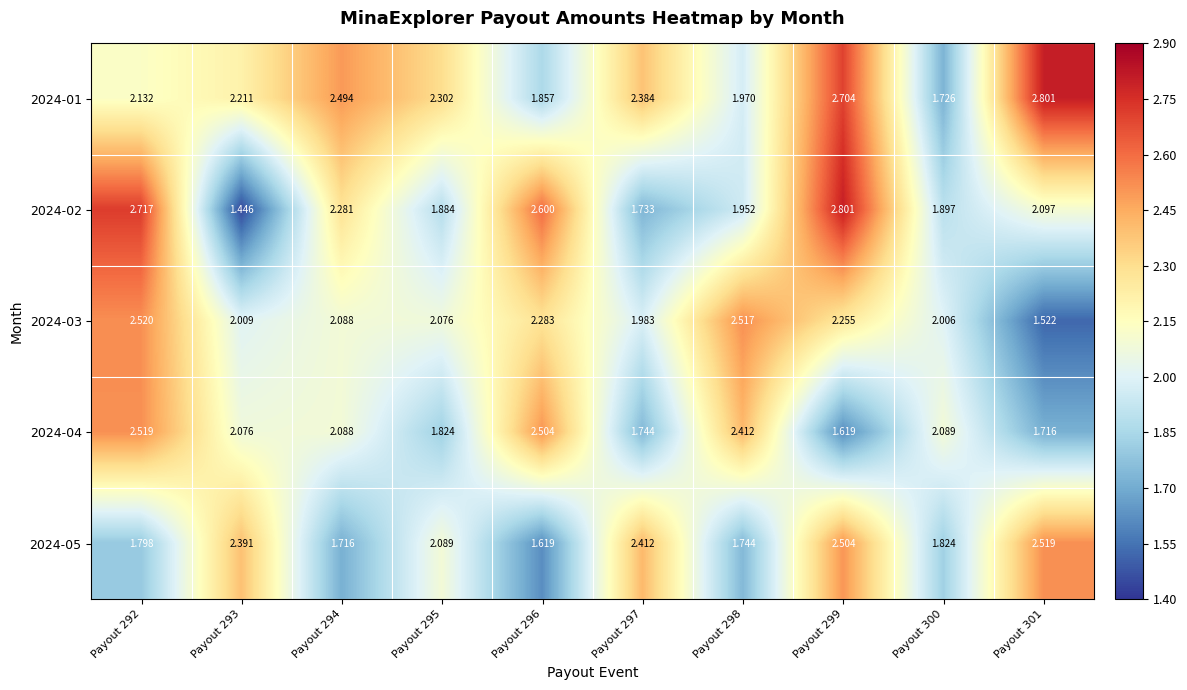

Is the value of 2024-01 at Payout 300 greater than the value of 2024-05 at Payout 292?

No